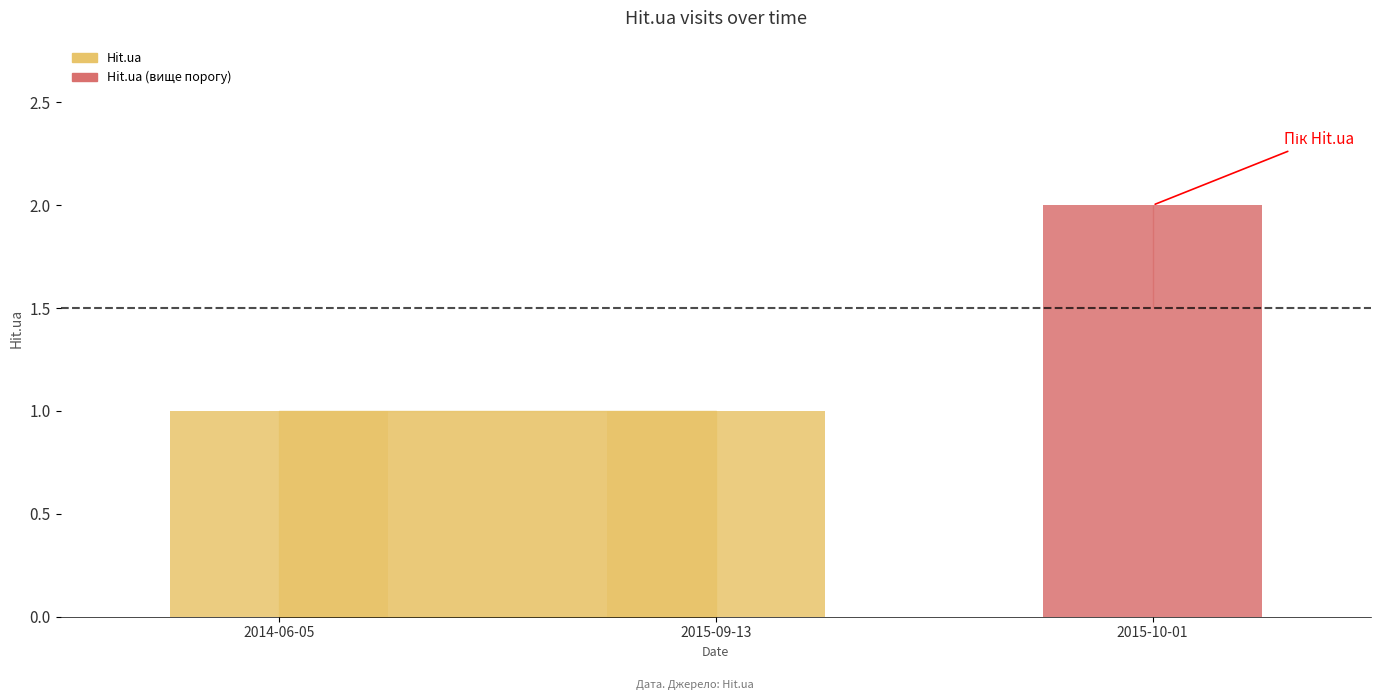

What is the ratio of the value at 2015-10-01 to the value at 2015-09-13?

2.0